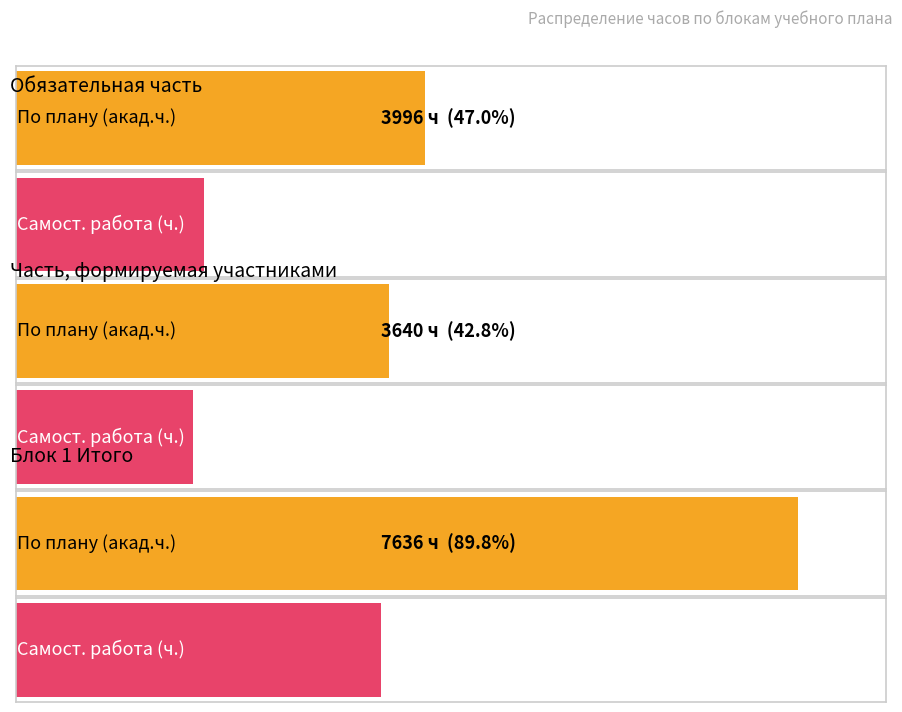

Is it true that СР equals 1832.9 at Обязательная часть?

True